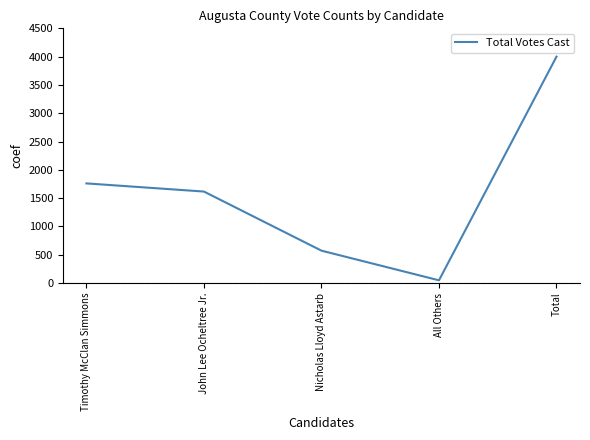

What is the average value?

1600